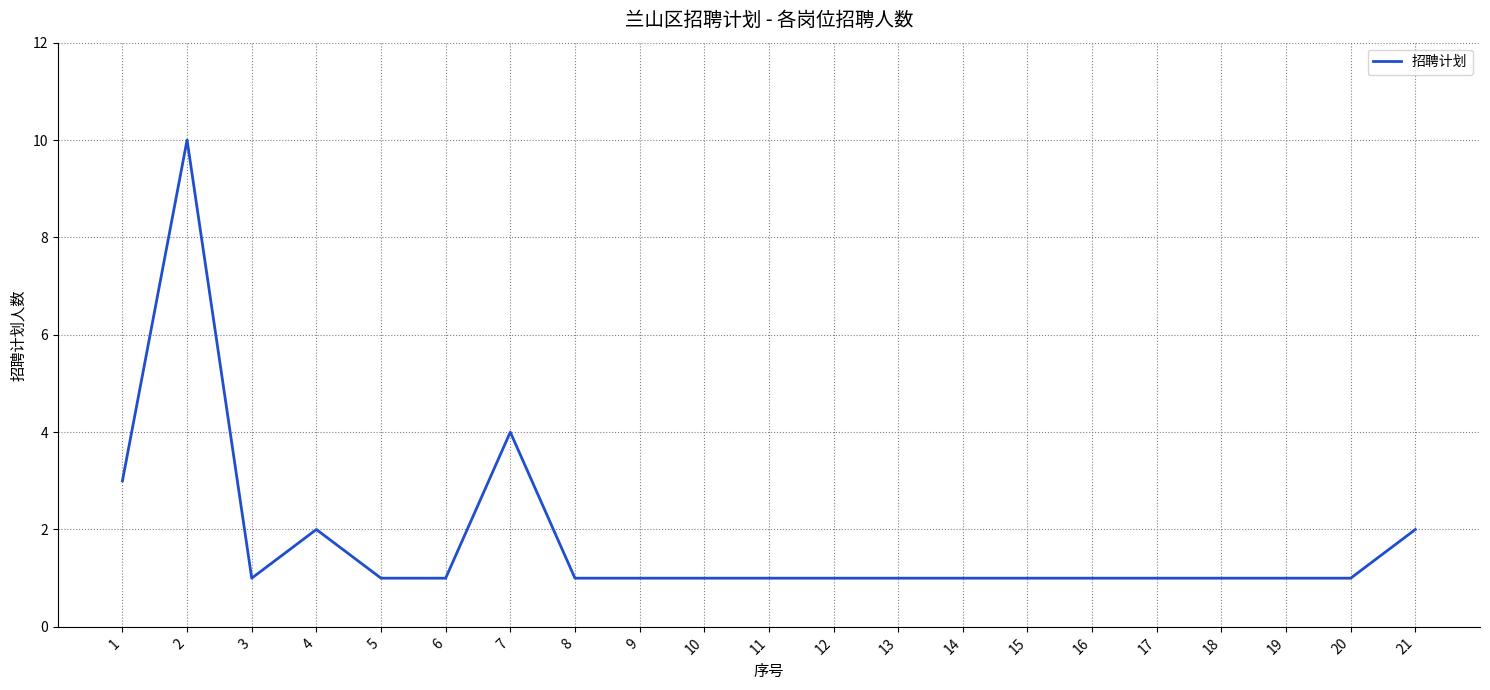

Between 7 and 15, which is larger?

7